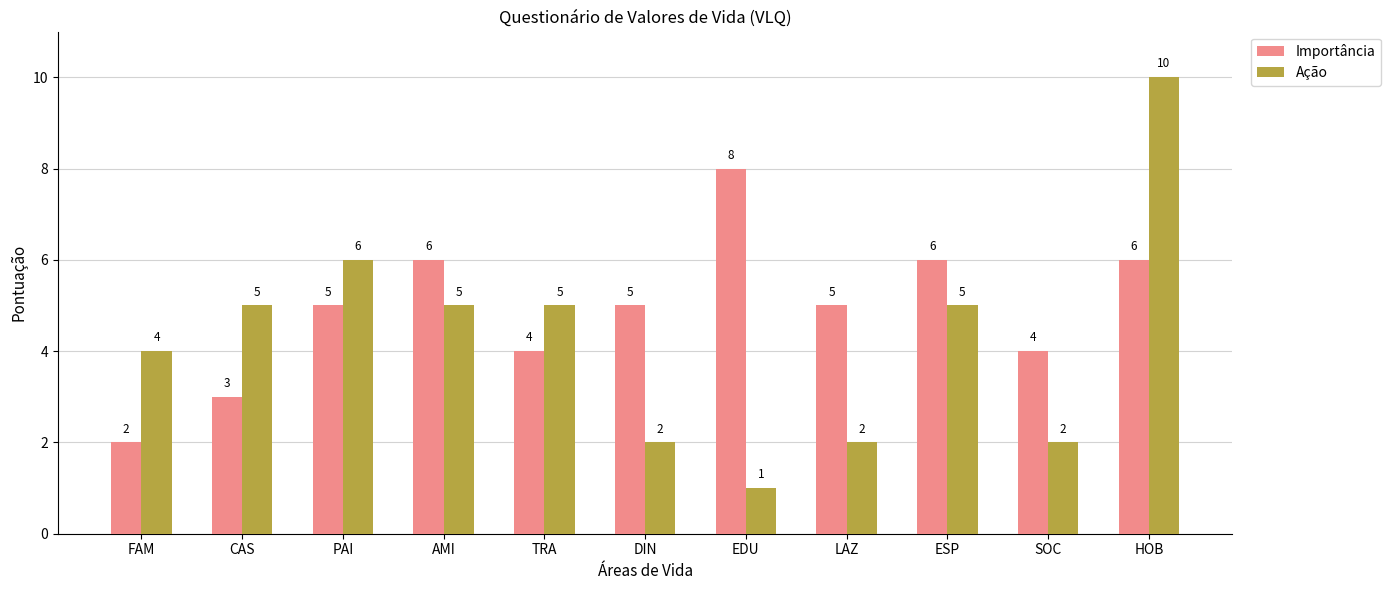

Which series changed the most between CAS and DIN?

Ação